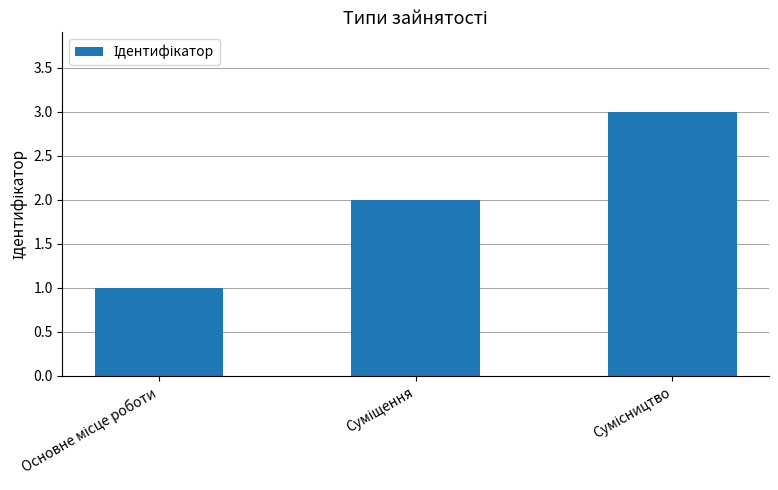

What is the greatest value displayed?

3